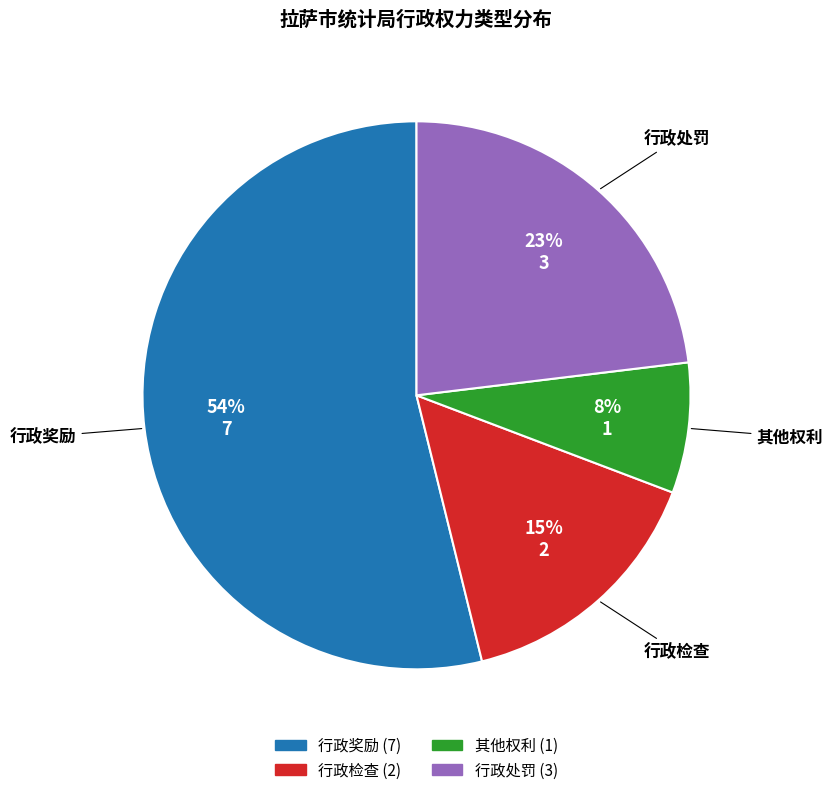

Is the sum of 行政检查 and 行政奖励 greater than half?

Yes